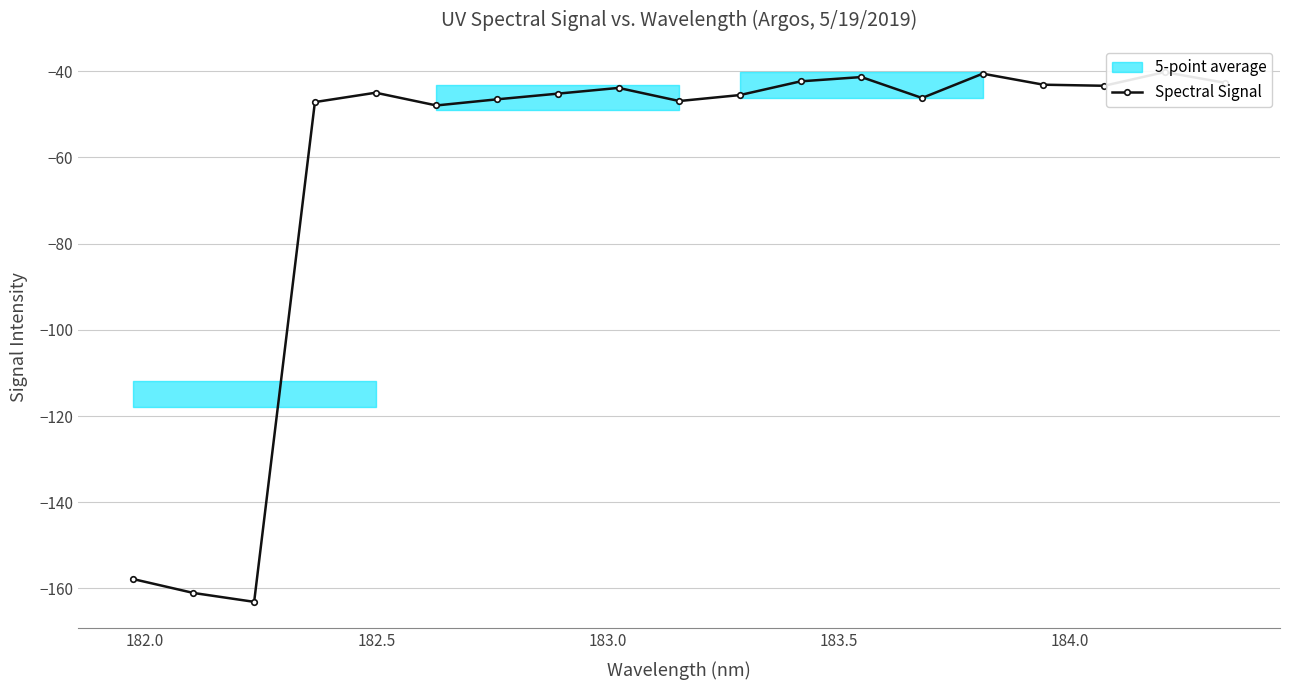

Reading left to right, extract all data points from this chart.

-157.8	-161.0	-163.1	-47.1	-45.0	-47.9	-46.5	-45.2	-43.9	-46.9	-45.5	-42.3	-41.3	-46.2	-40.6	-43.1	-43.4	-40.2	-42.7